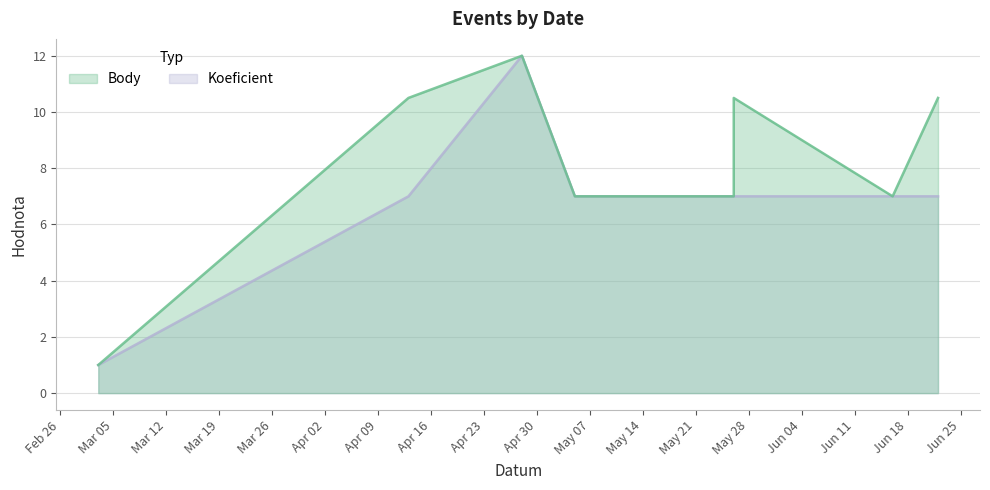

True or false: Body and Koeficient intersect in this chart.

False